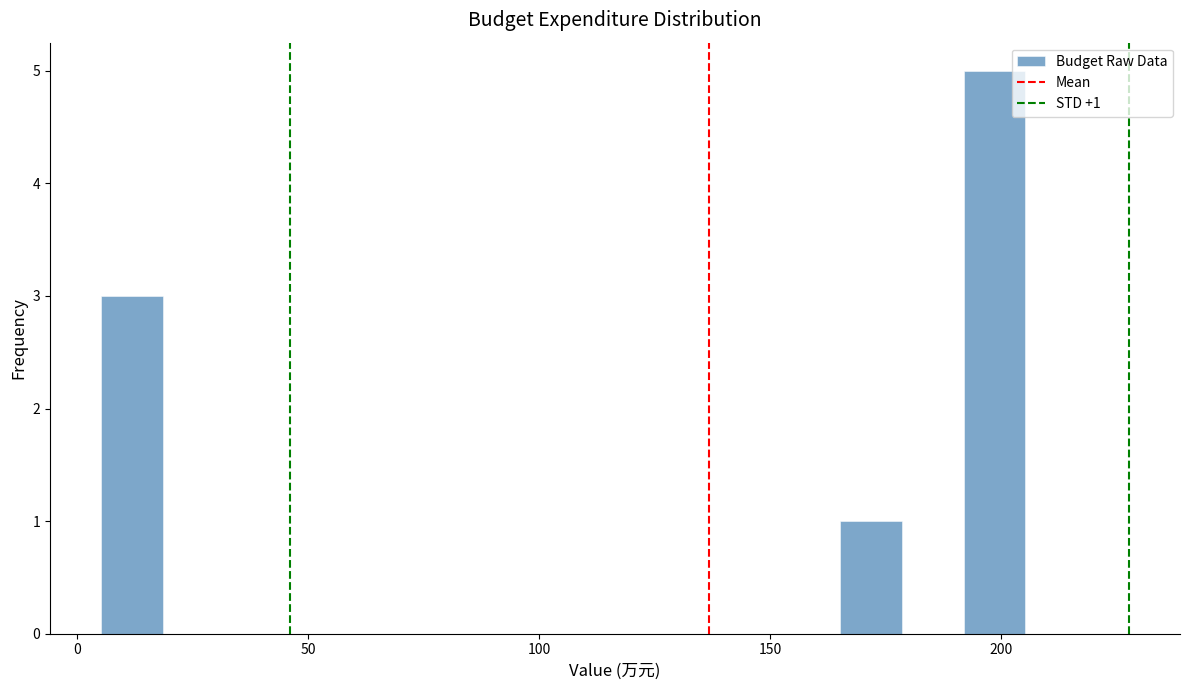

Read against the x-axis, roughly where is the centre of the tallest bar?

200